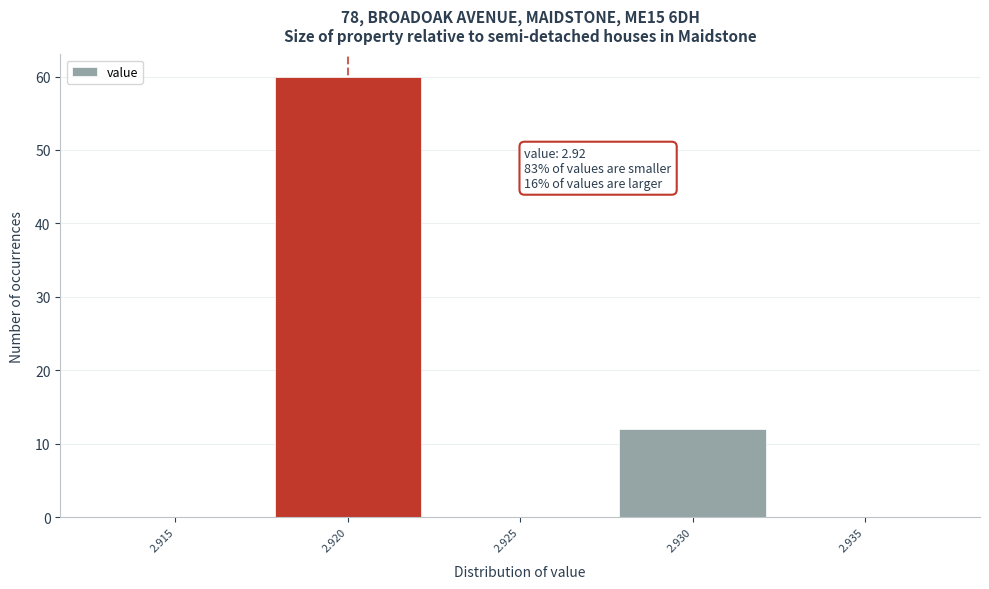

Reading left to right, extract all data points from this chart.

2.915=0	2.920=60	2.925=0	2.930=12	2.935=0